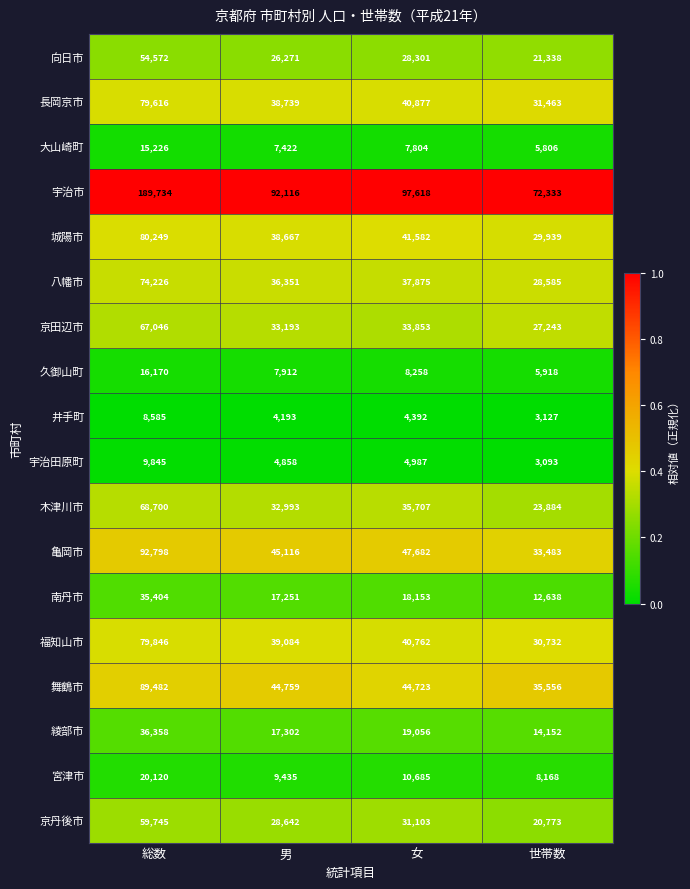

Count the number of data series in this chart.

18